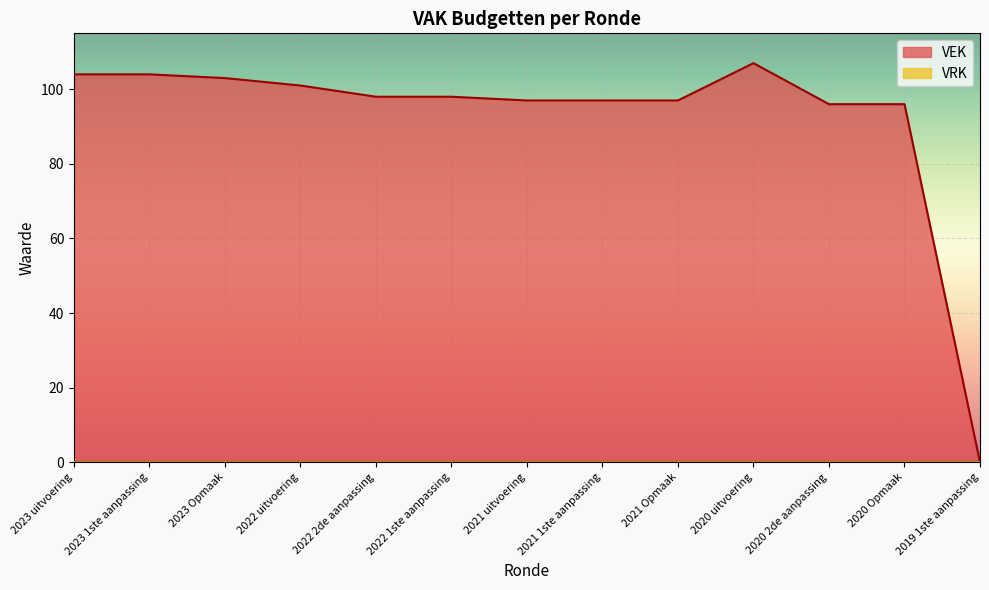

What is the label of the 13th point from the right?

2023 uitvoering